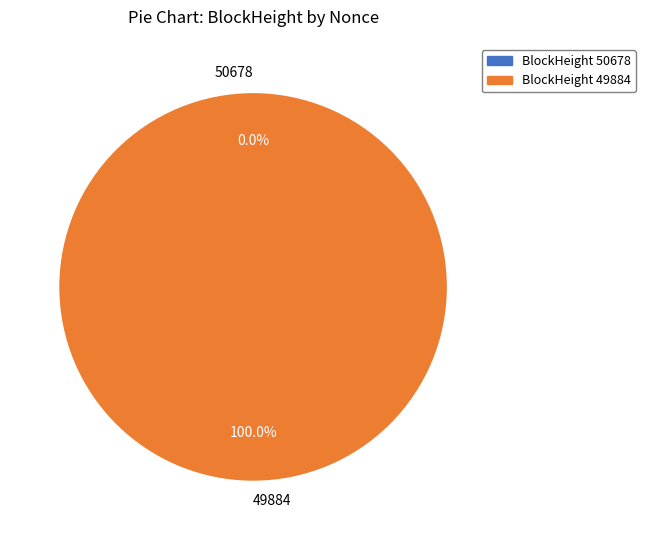

Count the number of slices in the pie.

2